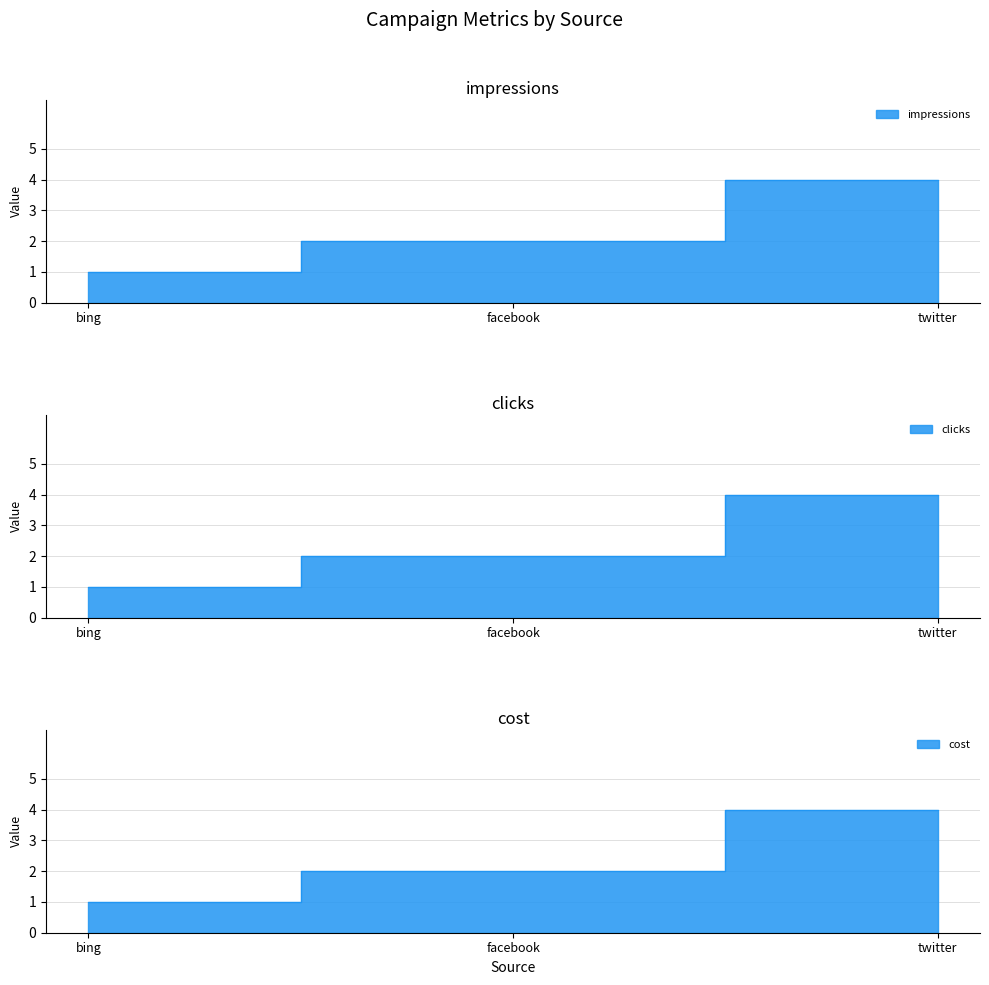

What is the difference between the cost values at bing and twitter?

3